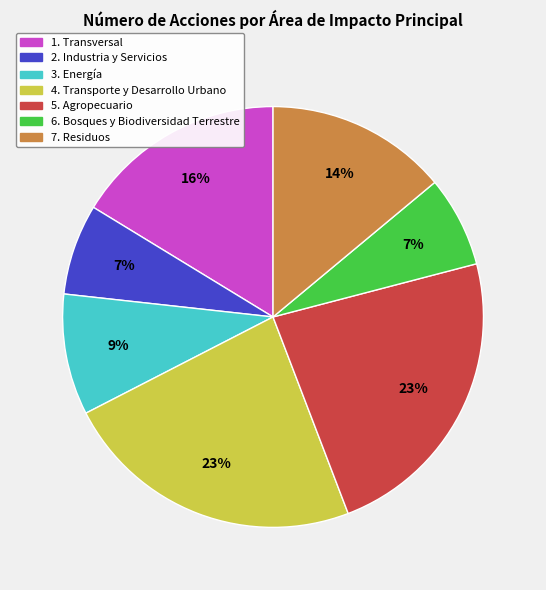

To the nearest percent, what is the difference between the 1. Transversal and 6. Bosques y Biodiversidad Terrestre slice percentages?

9%